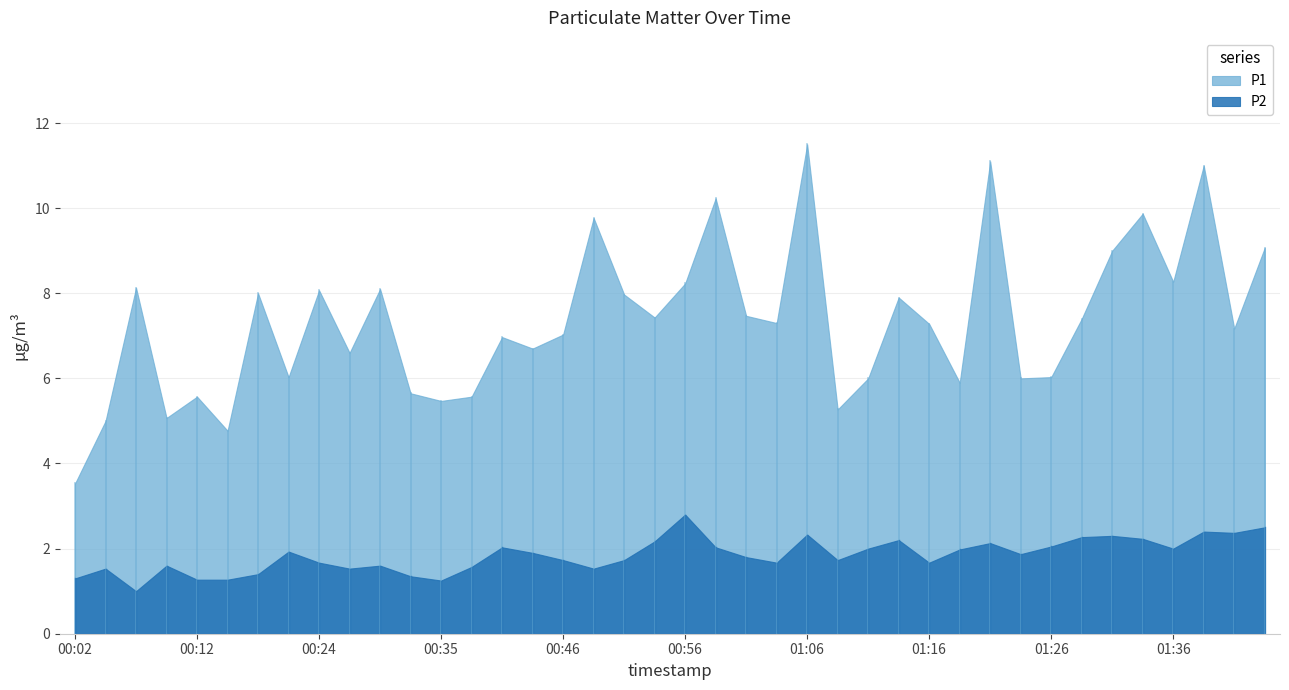

Between 01:16 and 00:53, which is larger?

00:53